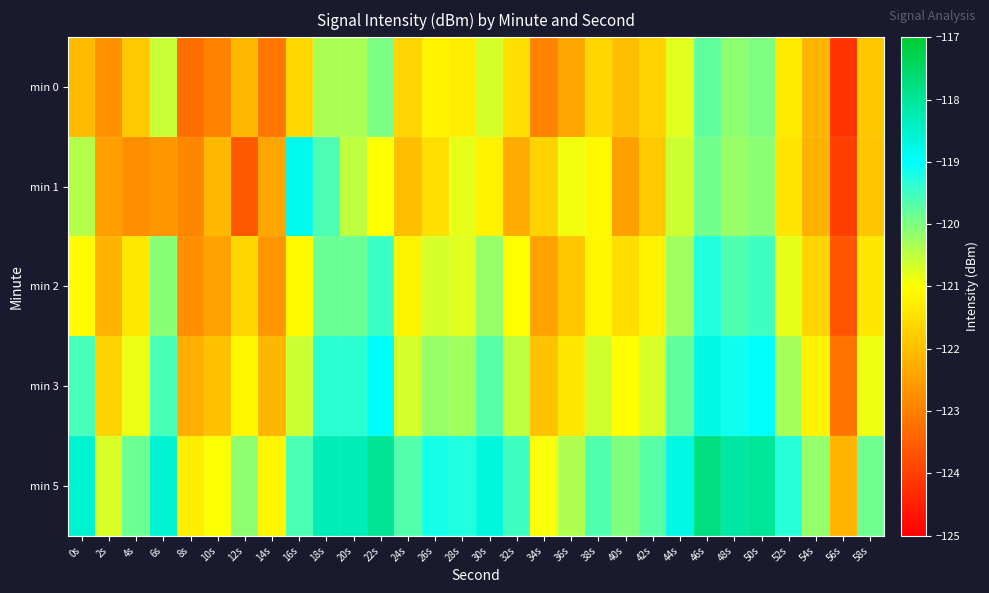

At how many categories does at least one series exceed -120?

20